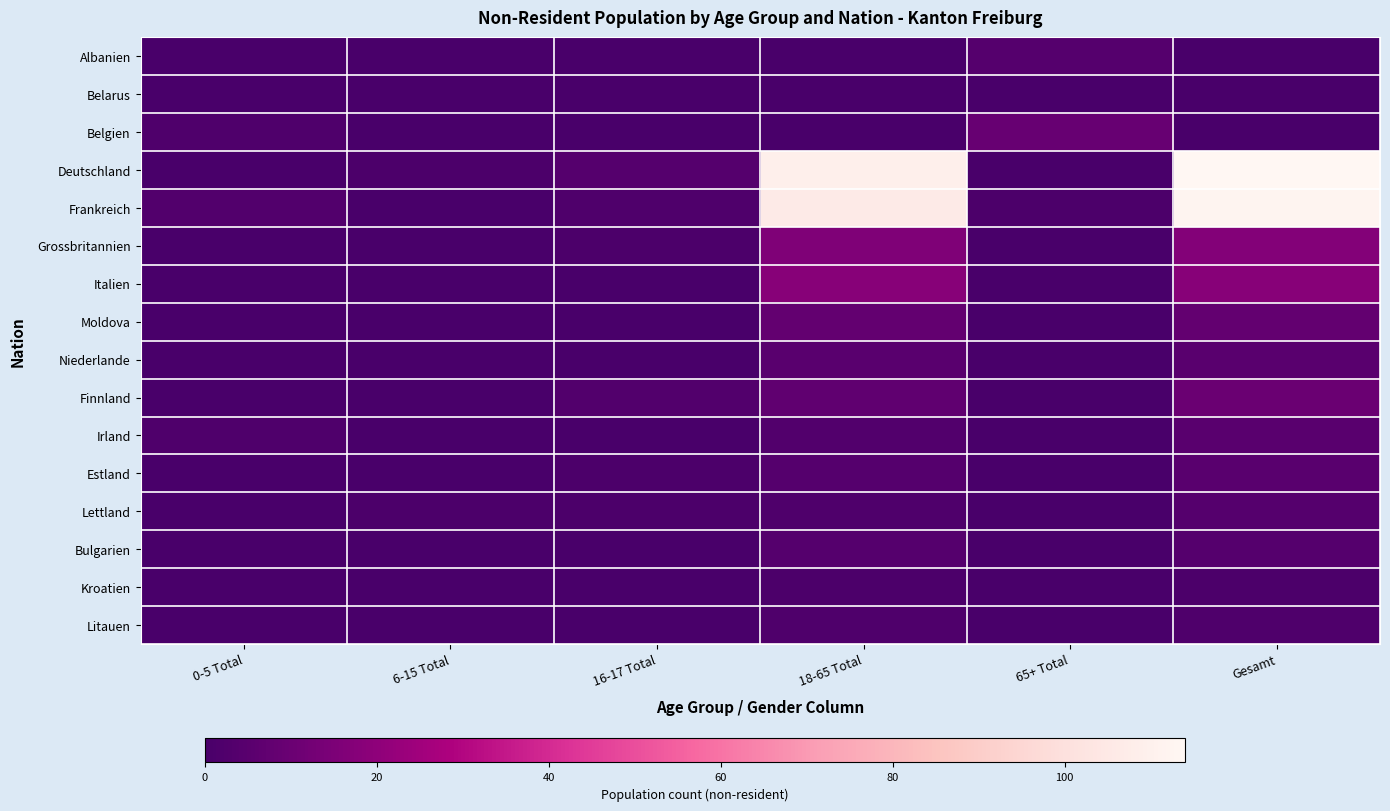

Between 0-5 Total and 65+ Total, which series saw the biggest shift?

Belgien